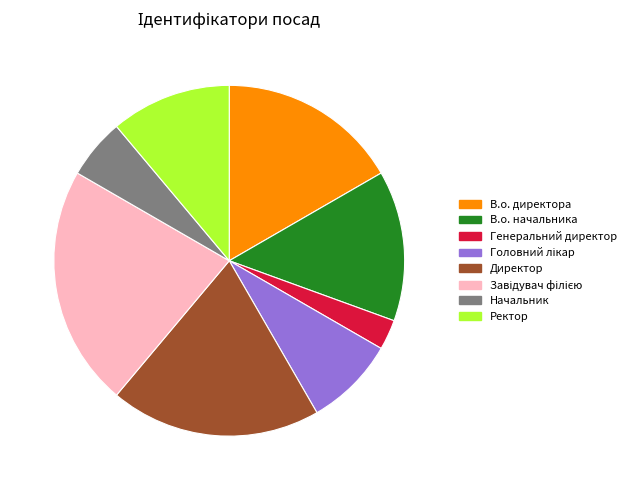

Which category has the smallest portion of the pie?

Генеральний директор